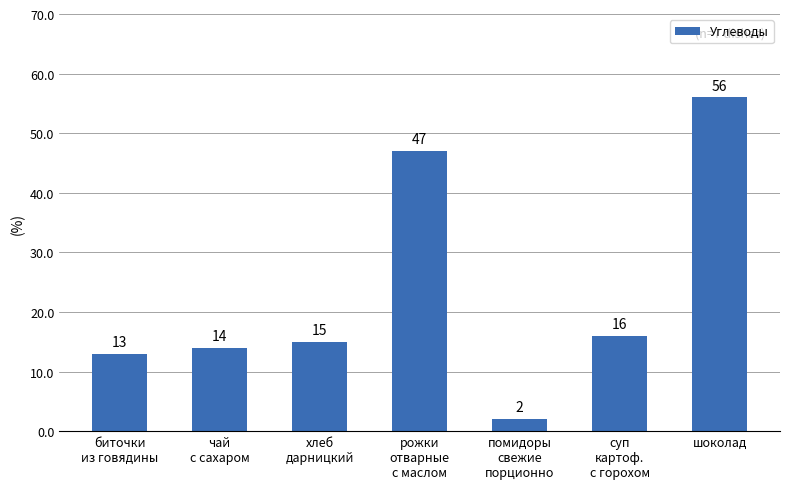

At which label is the value closest to 29?

суп
картоф.
с горохом